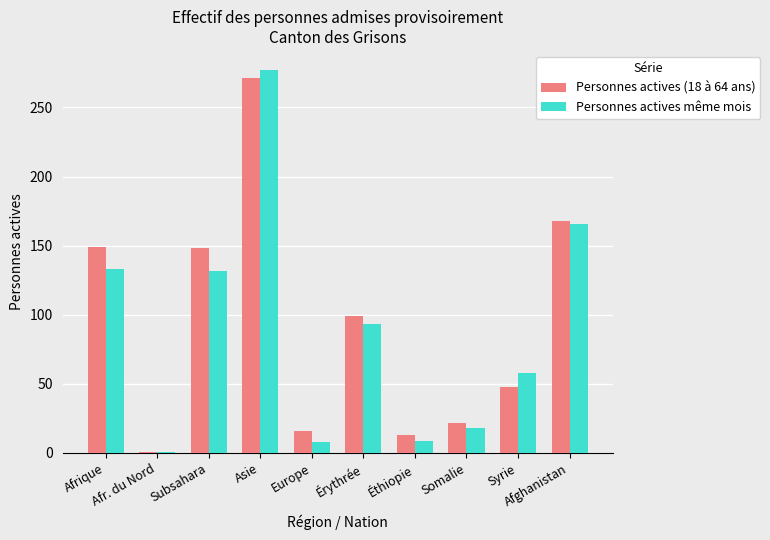

What is the greatest value displayed?

277